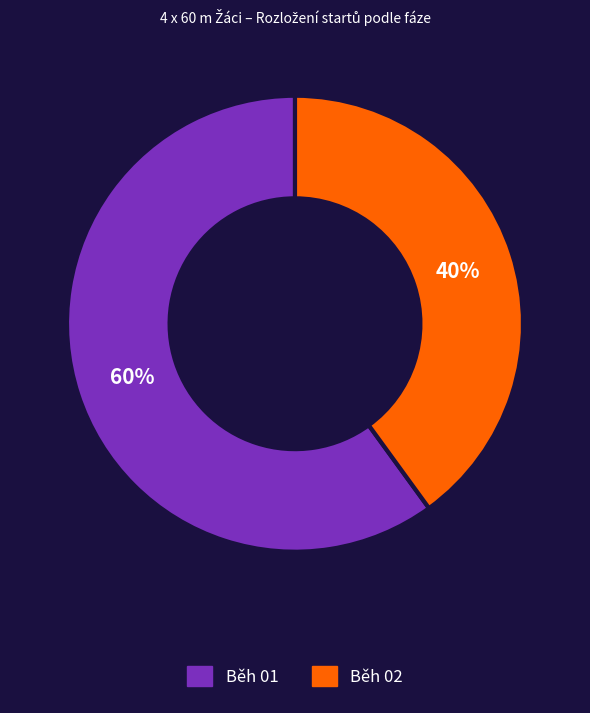

To the nearest percent, what percentage of the pie is Běh 02?

40%